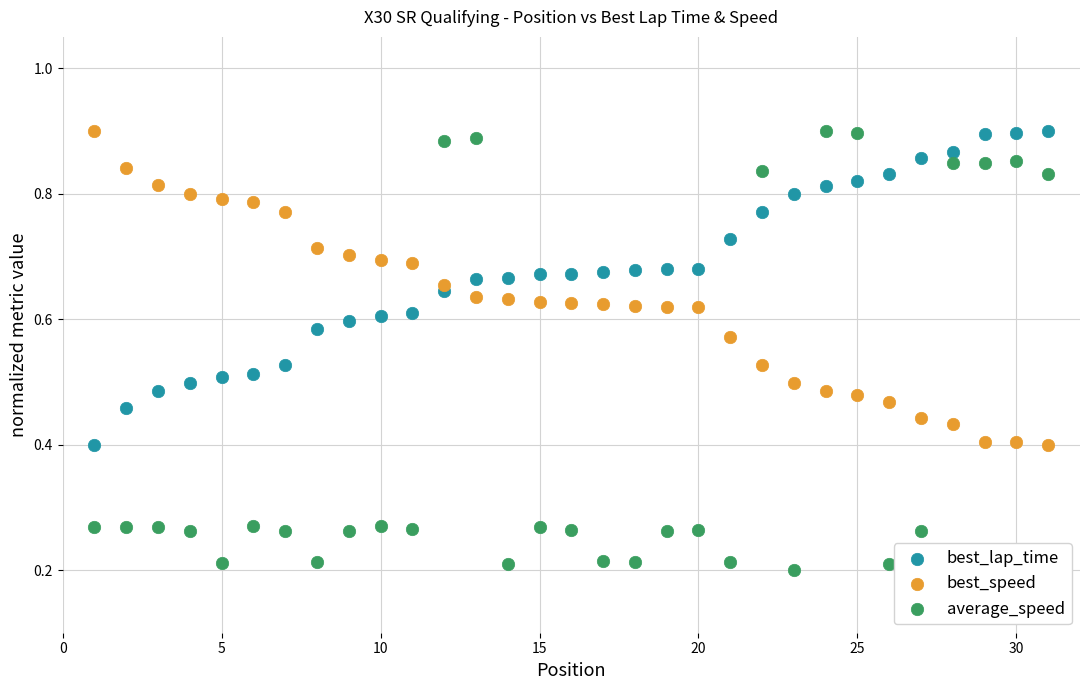

Which series has the largest Y range (max minus min)?

average_speed